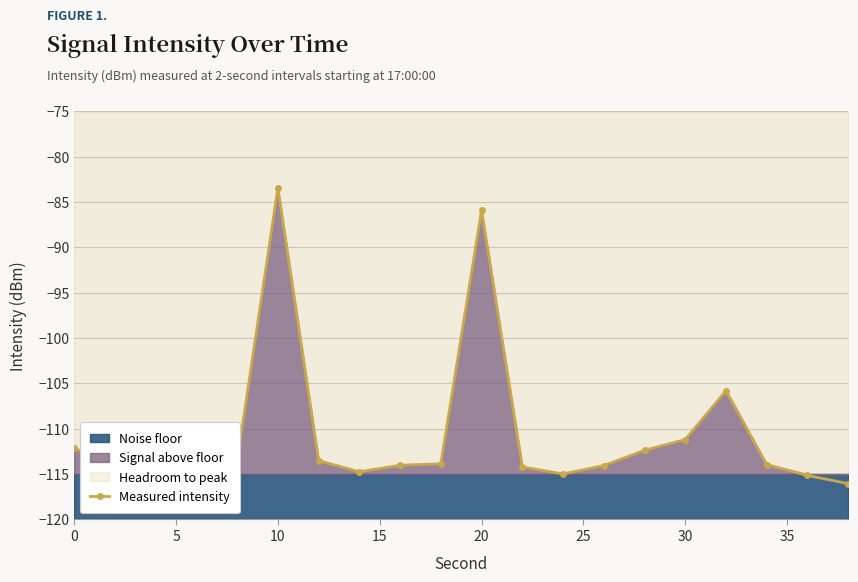

True or false: Measured intensity has a value of -129.4 at 10.

False